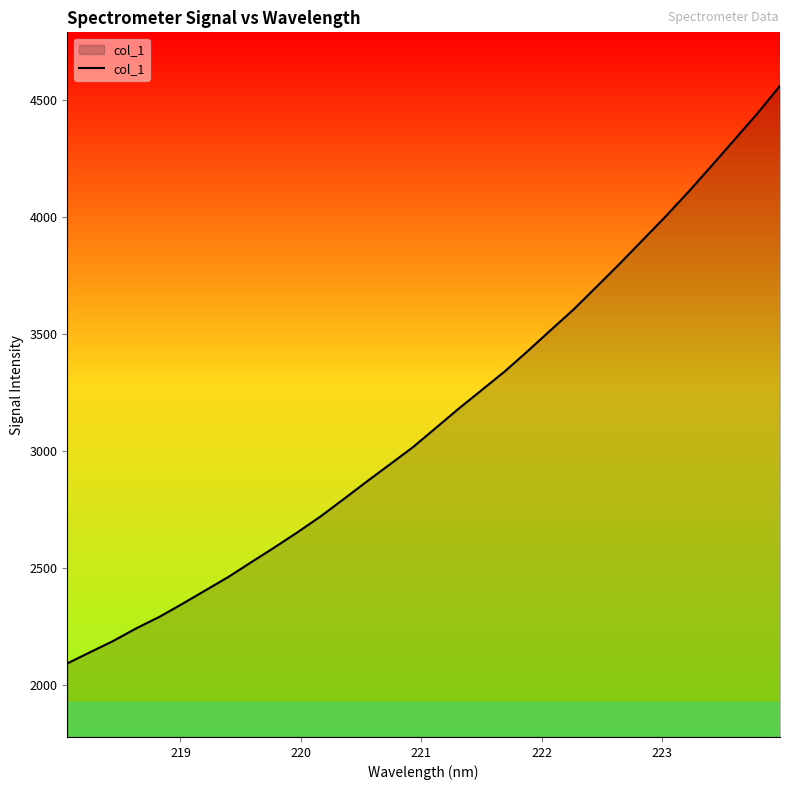

What is the sum of all values?

100768.1